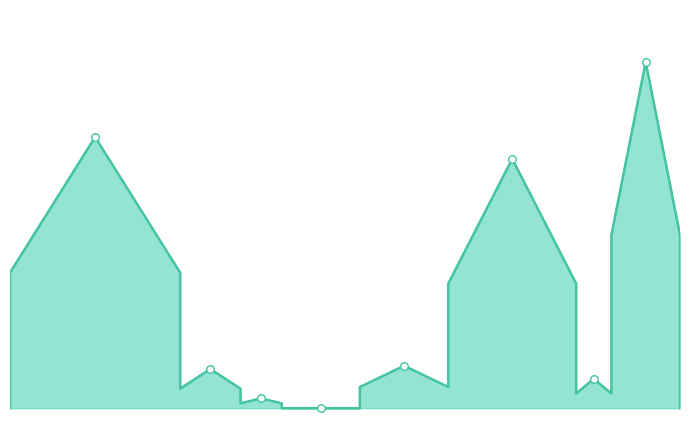

Which series contains the lowest Y value?

Poststellen und Verkauf